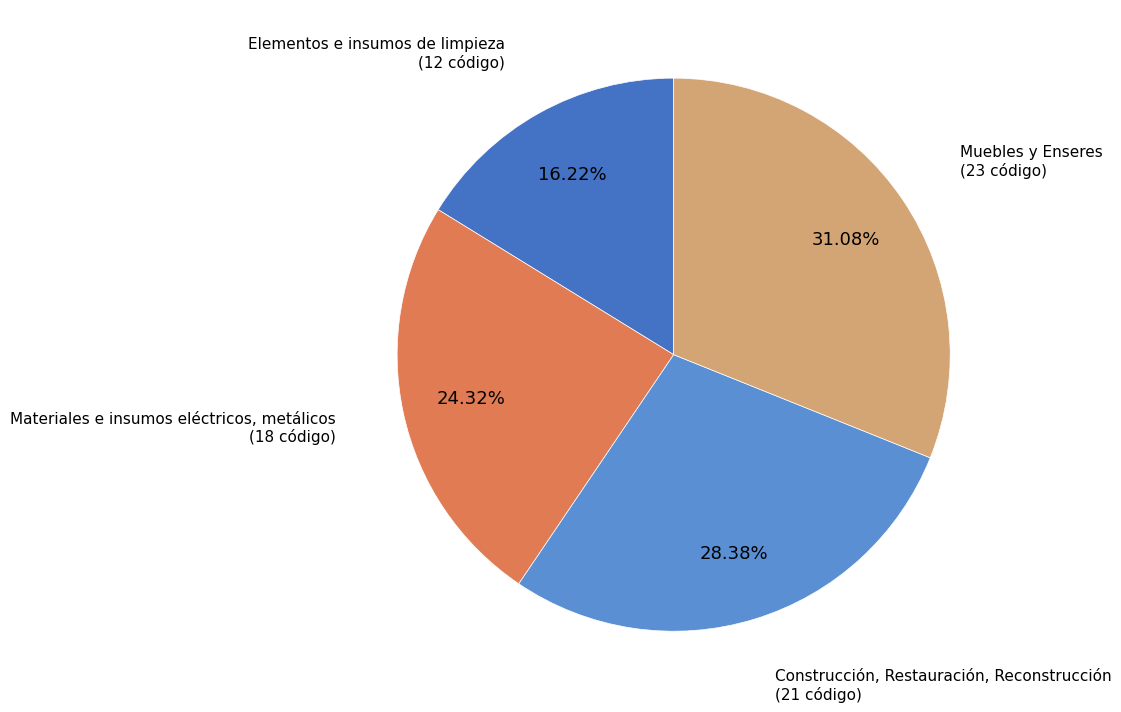

Combined, what portion of the pie is Elementos e insumos de limpieza and Materiales e insumos eléctricos, metálicos?

40.5%